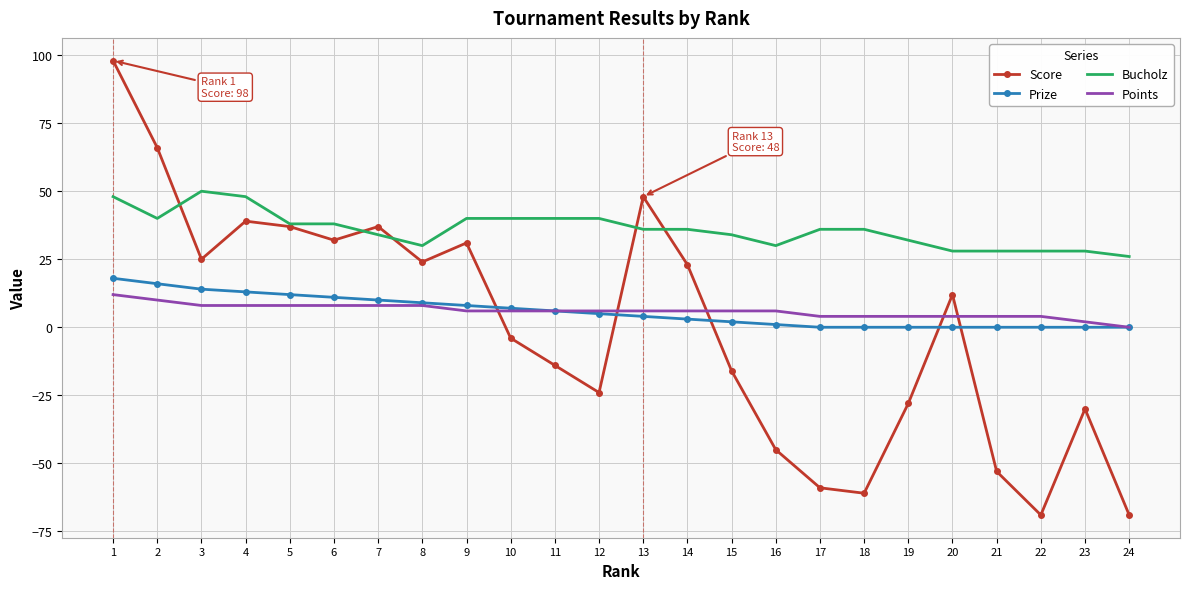

What are all the series names shown in the legend?

Score, Prize, Bucholz, Points